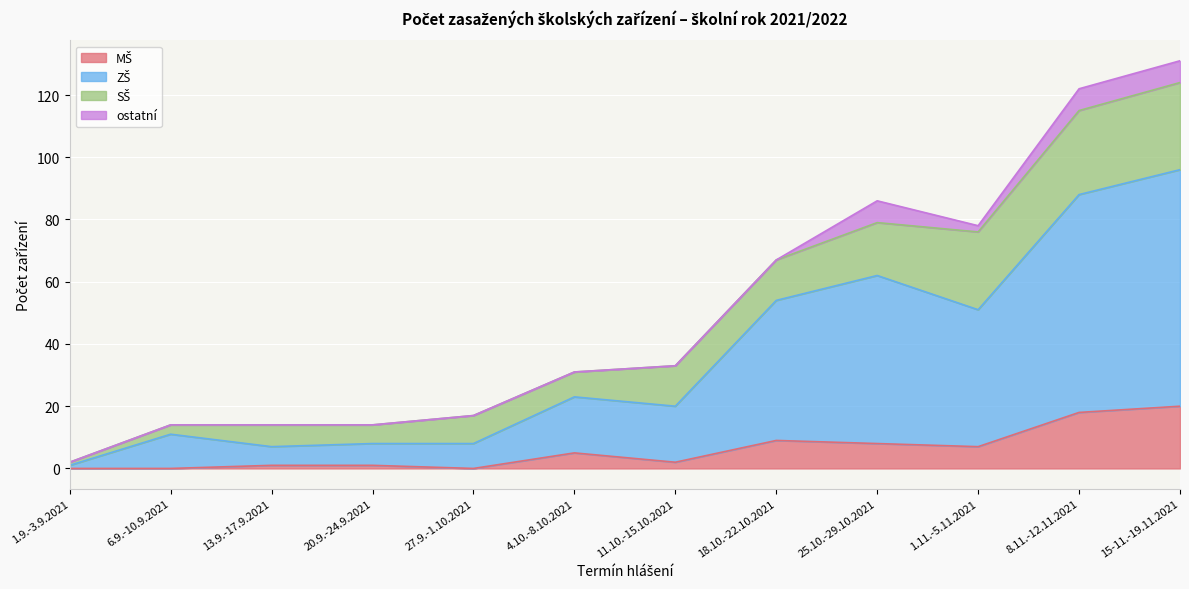

What is the difference between the MŠ values at 4.10.-8.10.2021 and 1.9.-3.9.2021?

5